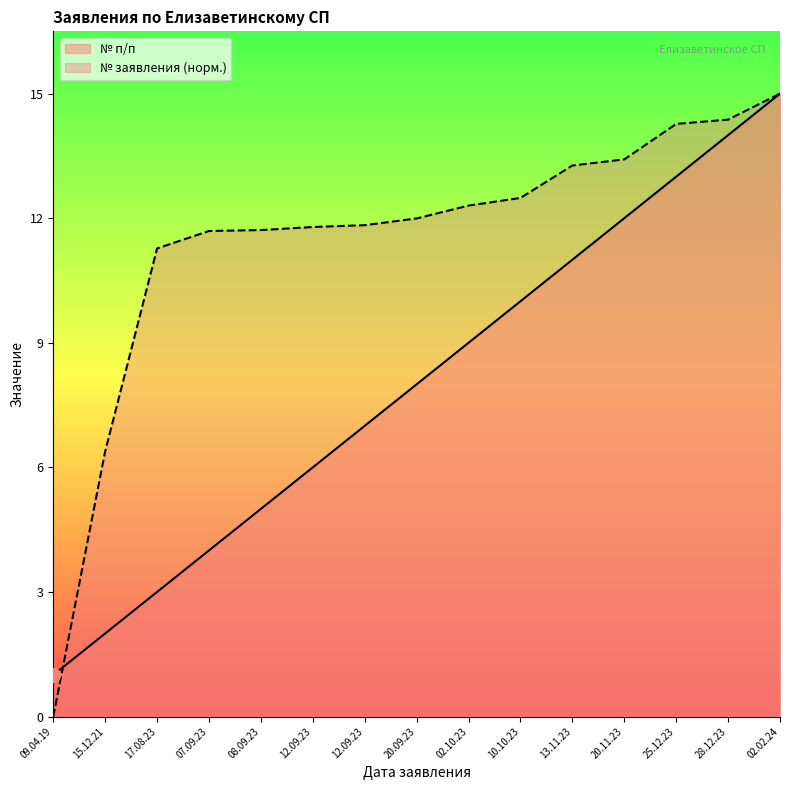

How many data points in № заявления are less than 11?

2